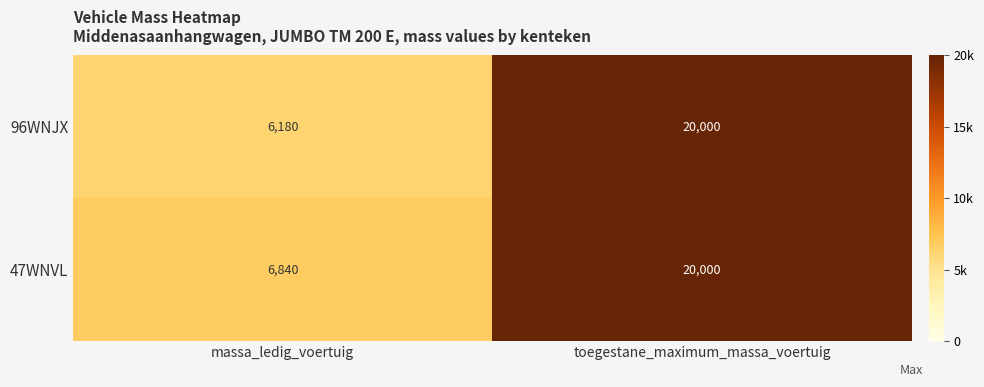

Reading right to left, extract all data points from this chart.

96WNJX: toegestane_maximum_massa_voertuig=20000	massa_ledig_voertuig=6180
47WNVL: toegestane_maximum_massa_voertuig=20000	massa_ledig_voertuig=6840